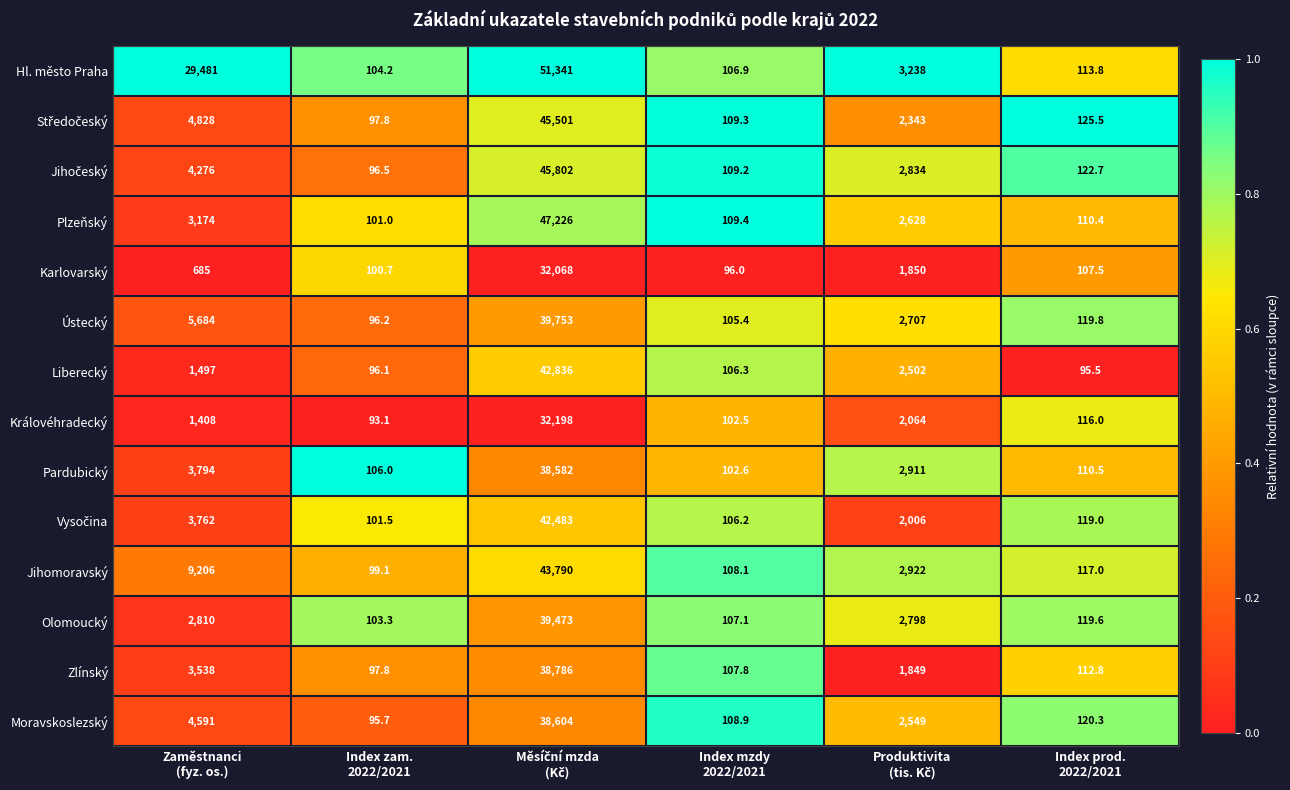

What is the total value across all series at Zaměstnanci
(fyz. os.)?

78734.0